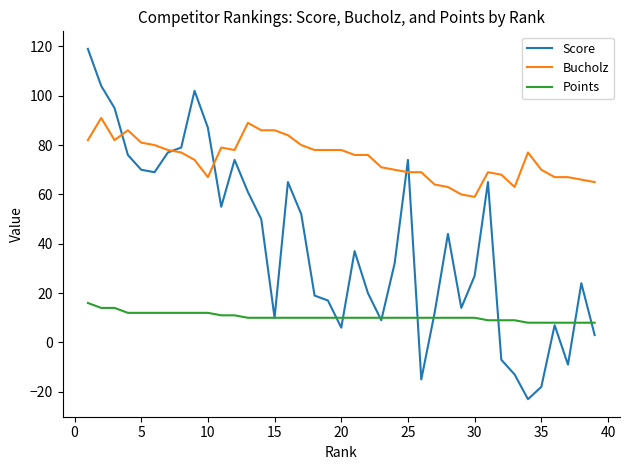

Which series has the largest total across all categories?

Bucholz